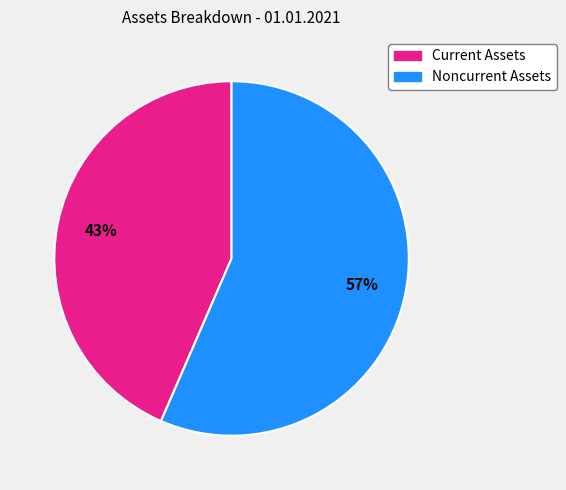

Is there a majority slice in this chart?

Yes